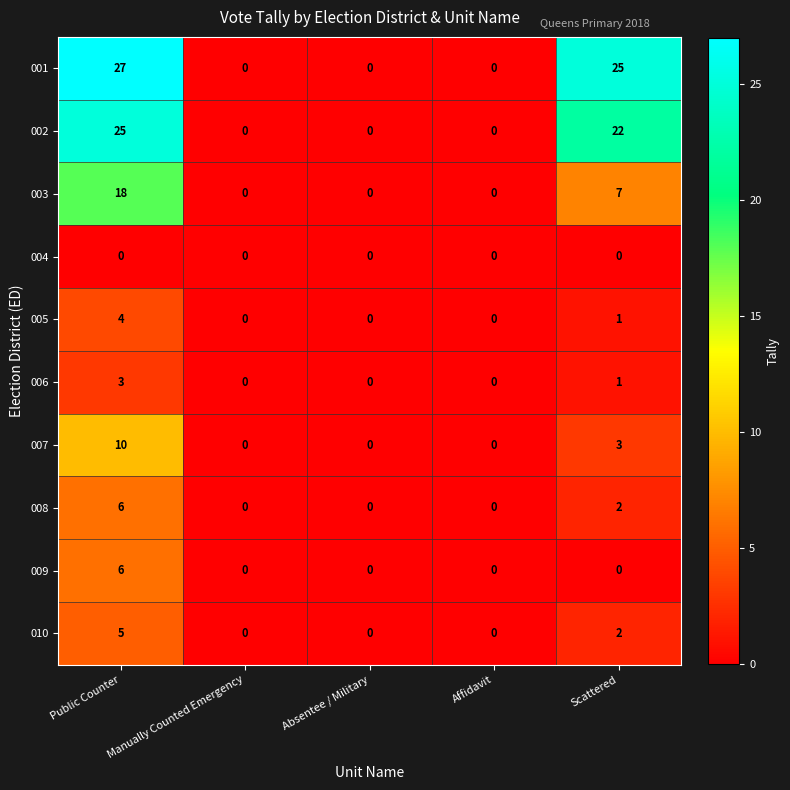

At which category is the sum across all series the highest?

Public Counter